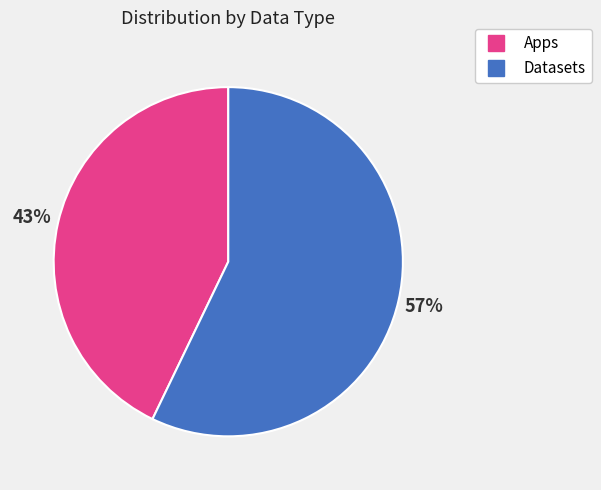

Is there any slice that represents more than half of the pie?

Yes